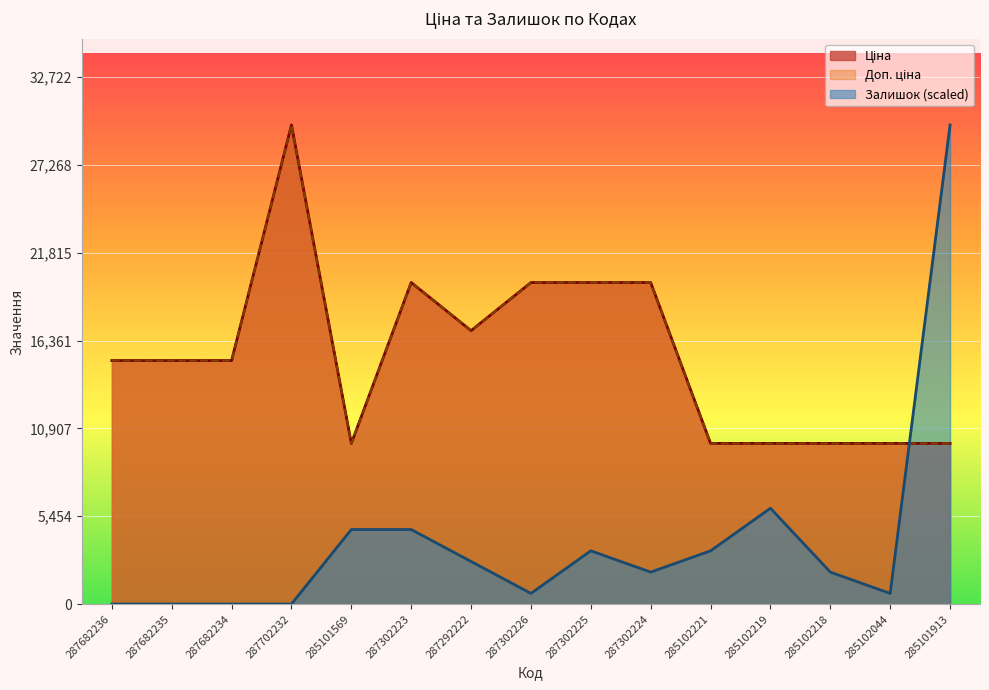

At which category does Ціна reach its first local valley?

285101569